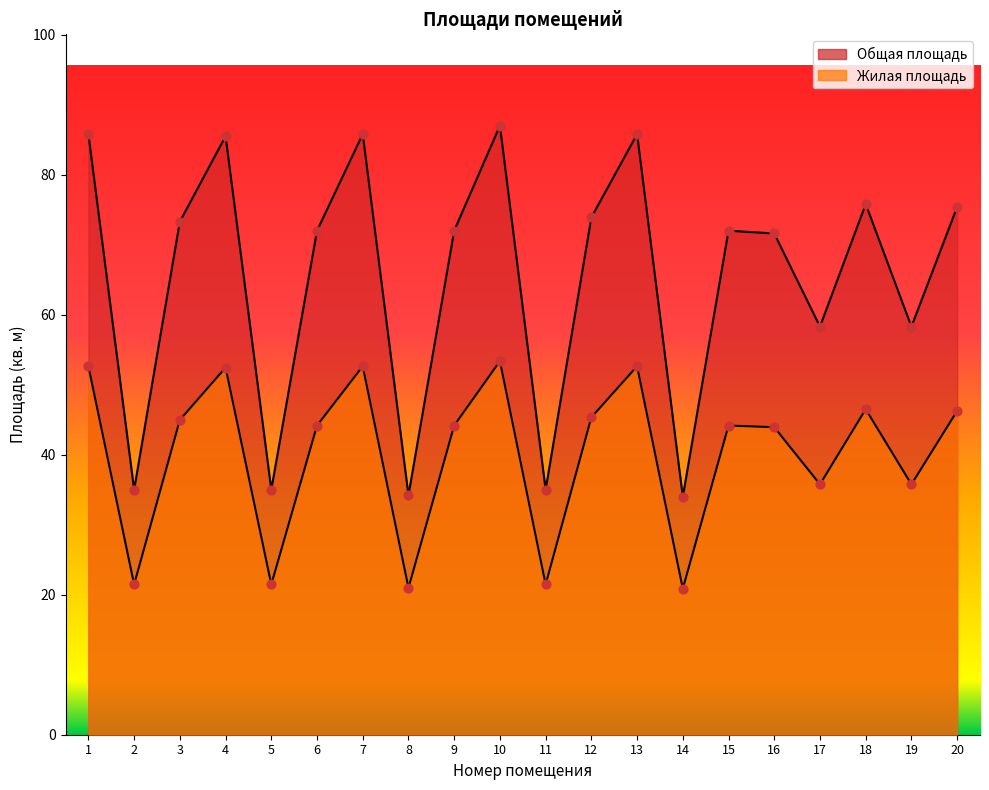

At how many categories does at least one series exceed 66?

13